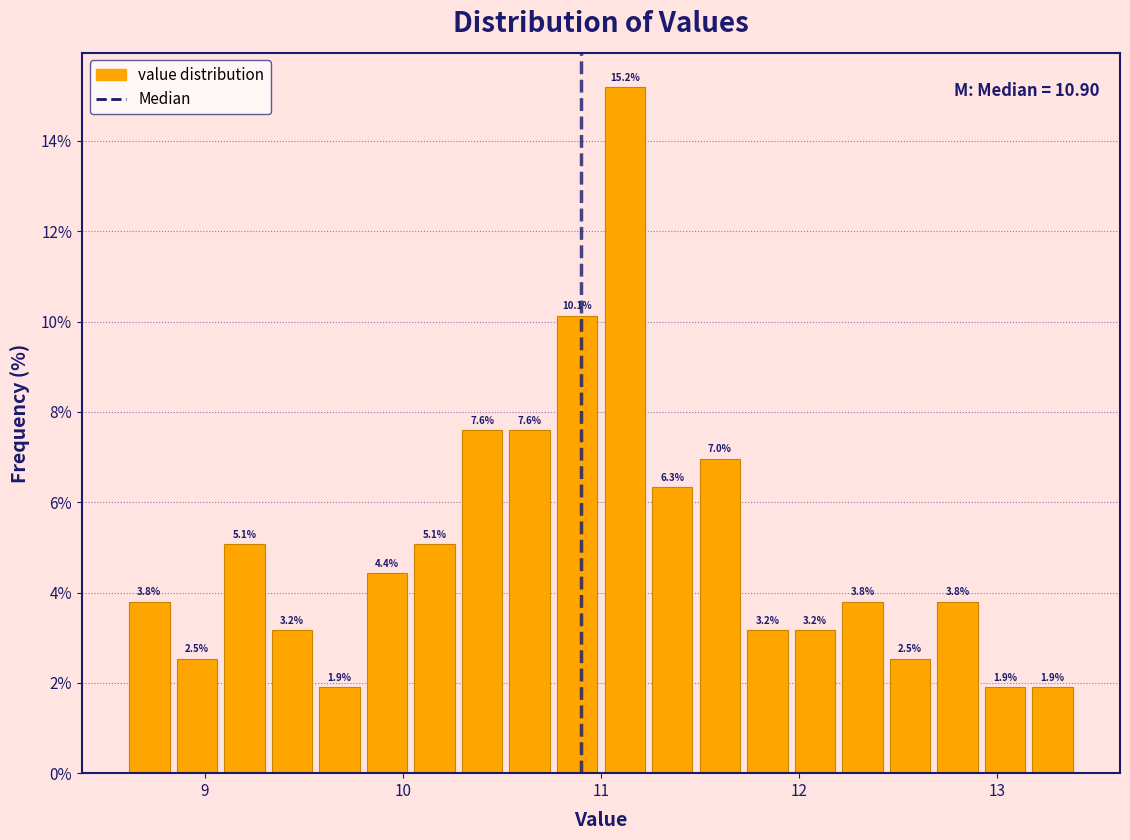

Around what value on the x-axis is the tallest bar? Give the approximate position of its centre, as read against the axis.

11.1